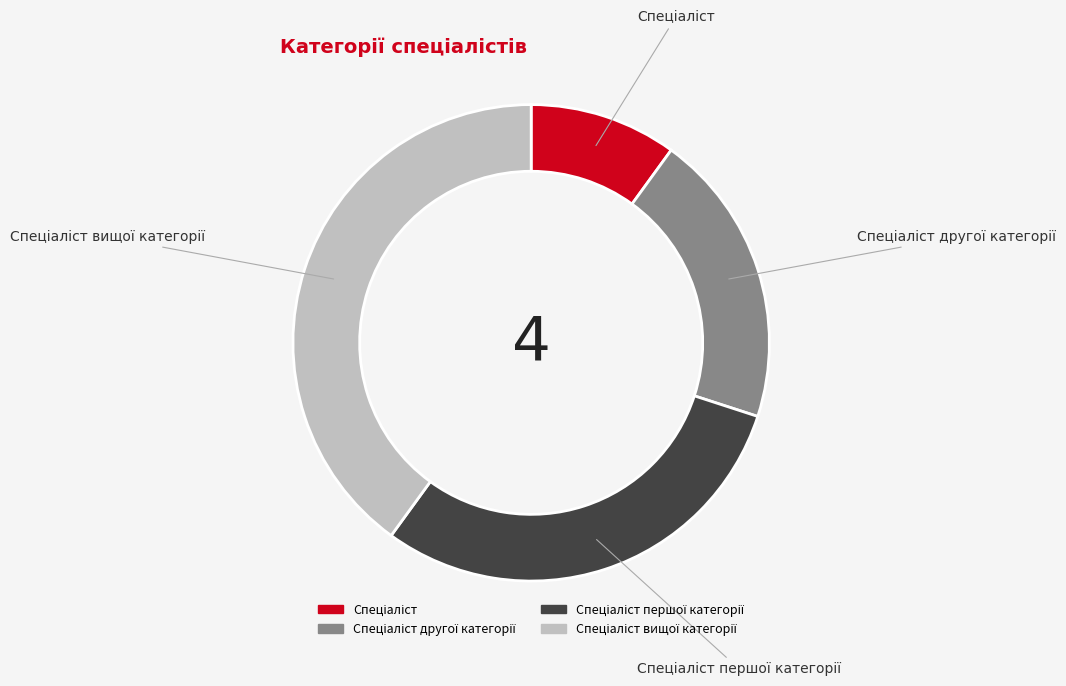

Is there a majority slice in this chart?

No